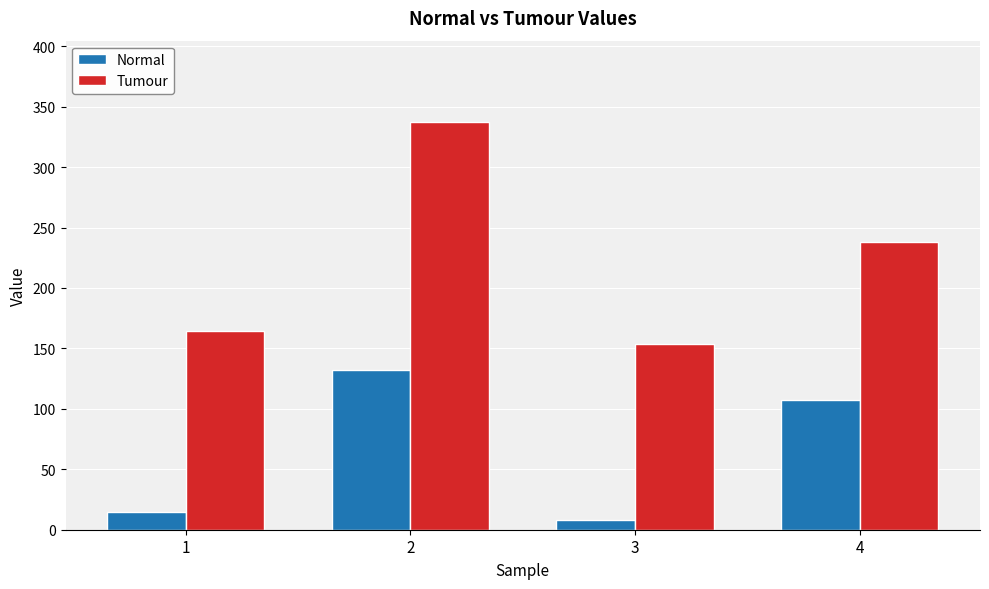

What is the highest value of the Tumour series?

337.2